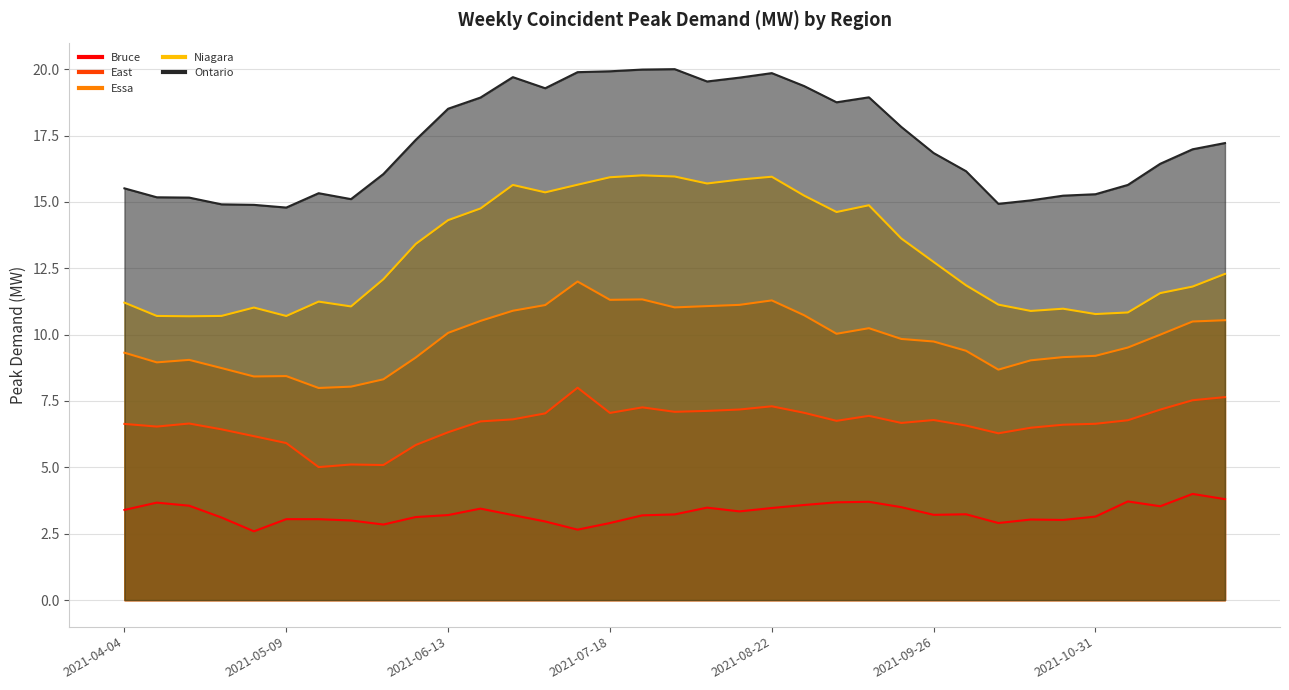

Rank the series at 2021-11-28 from highest to lowest value.

Ontario, Niagara, Essa, East, Bruce